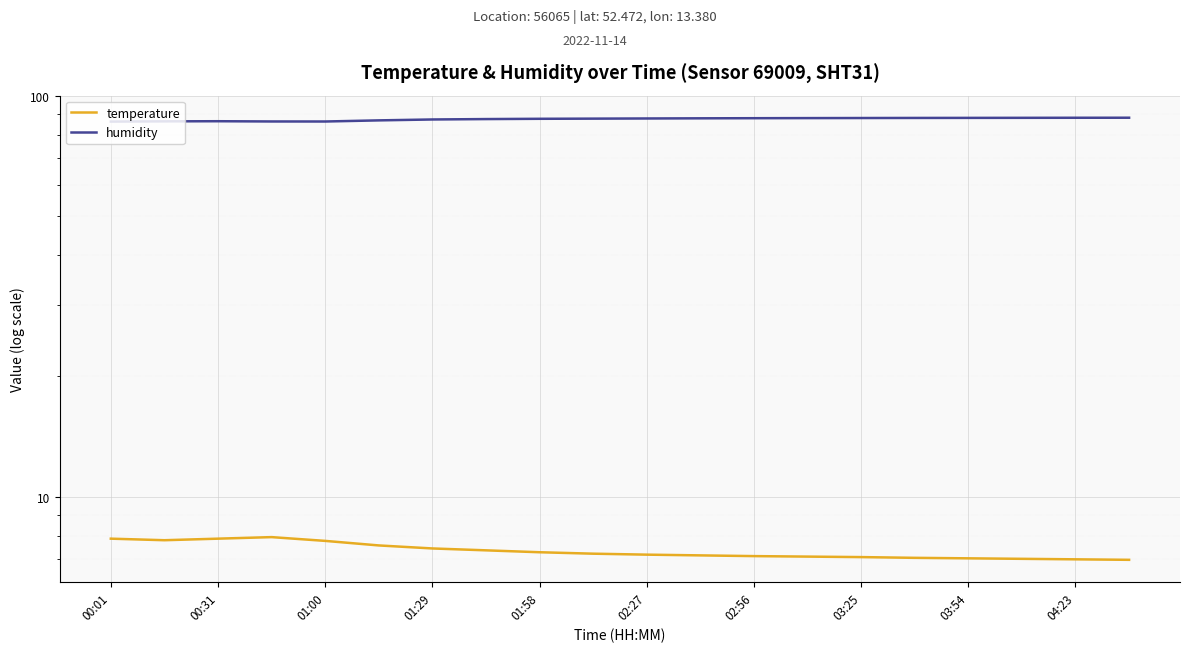

What is the minimum value shown in the chart?

7.0